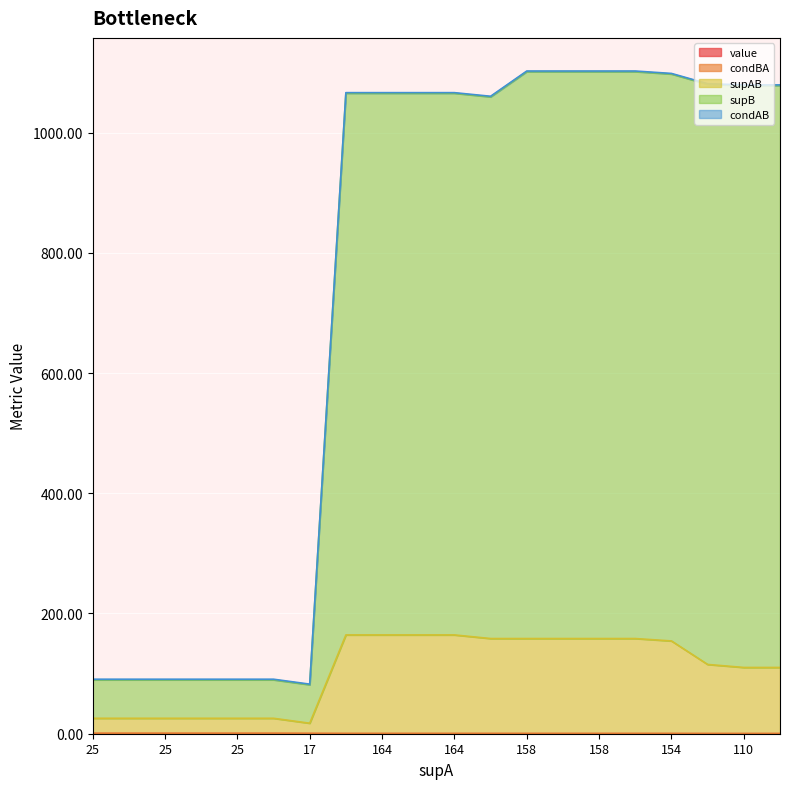

True or false: supAB and value cross at least once.

False